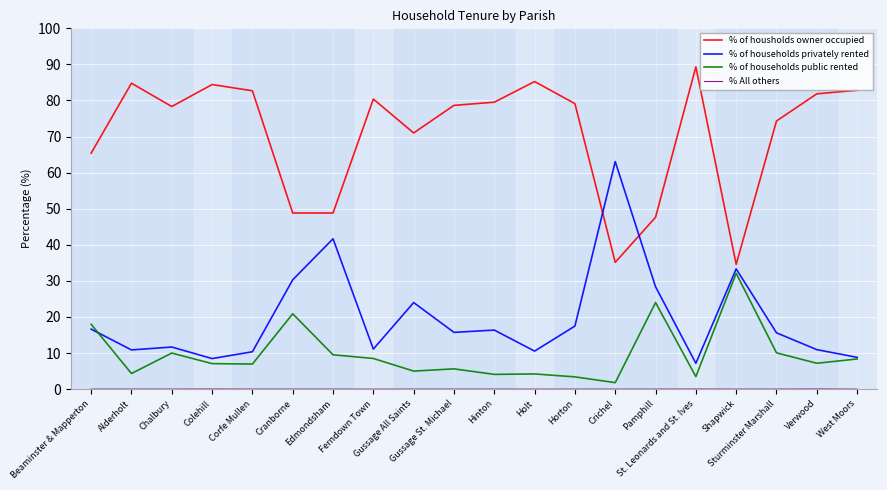

What is the highest value of the % of households public rented series?

32.1